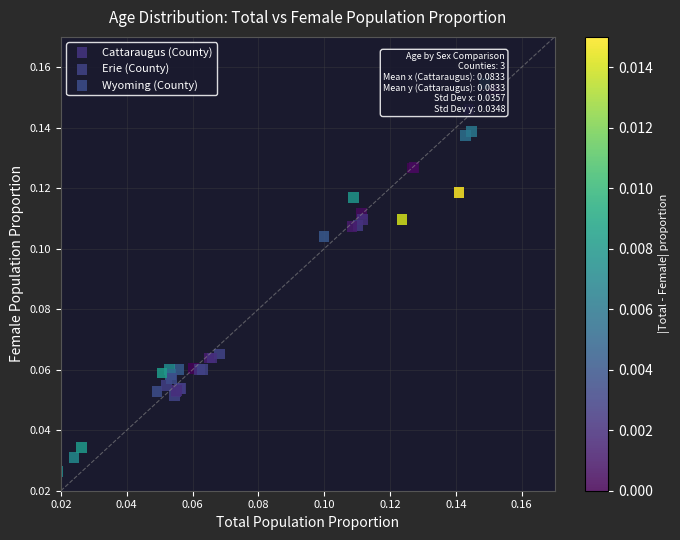

What are all the series names shown in the legend?

Cattaraugus (County), Erie (County), Wyoming (County)